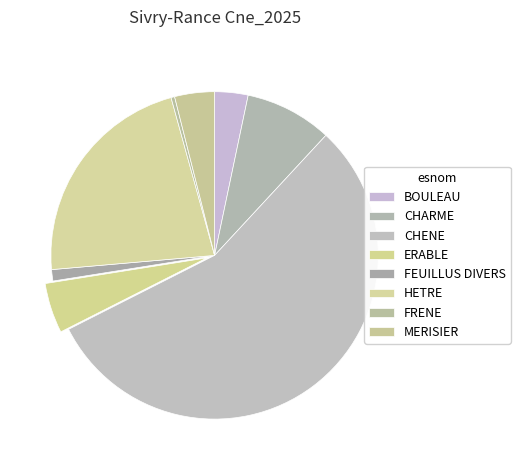

Is the sum of FEUILLUS DIVERS and ERABLE greater than half?

No